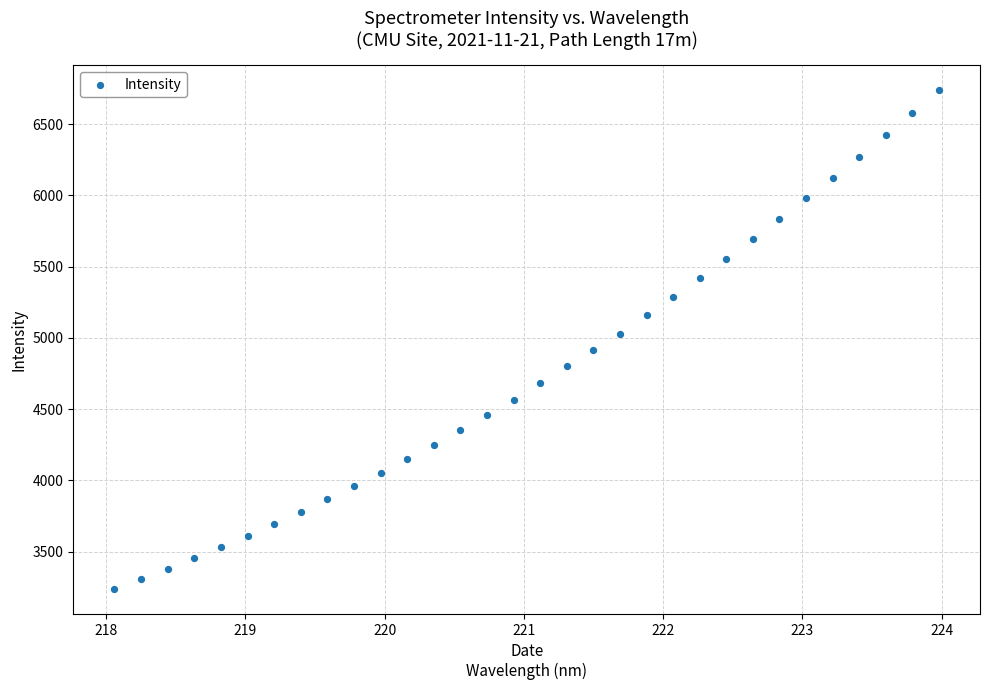

What is the range of X values (max minus min)?

5.9